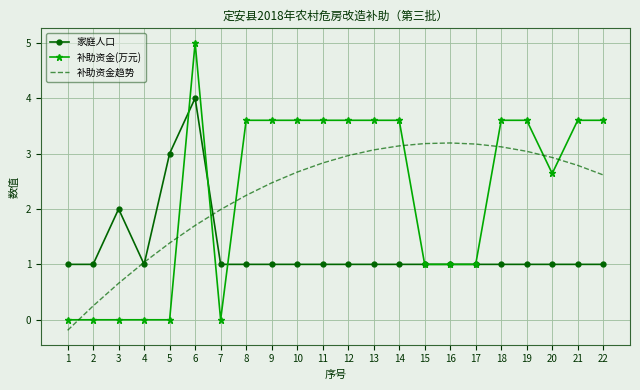

What is the total value across all series at 14?

7.7